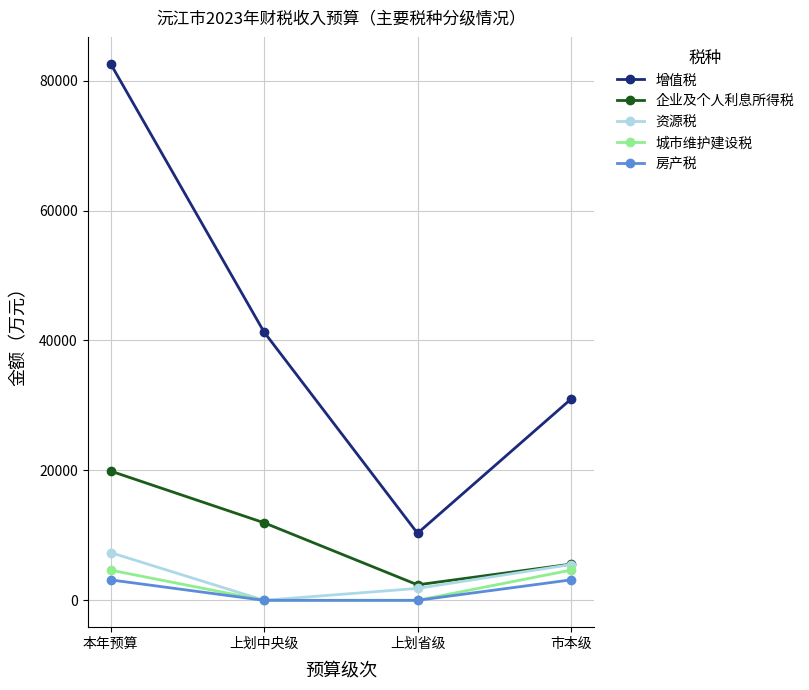

Rank the series by their maximum value, from lowest to highest.

房产税, 城市维护建设税, 资源税, 企业及个人利息所得税, 增值税